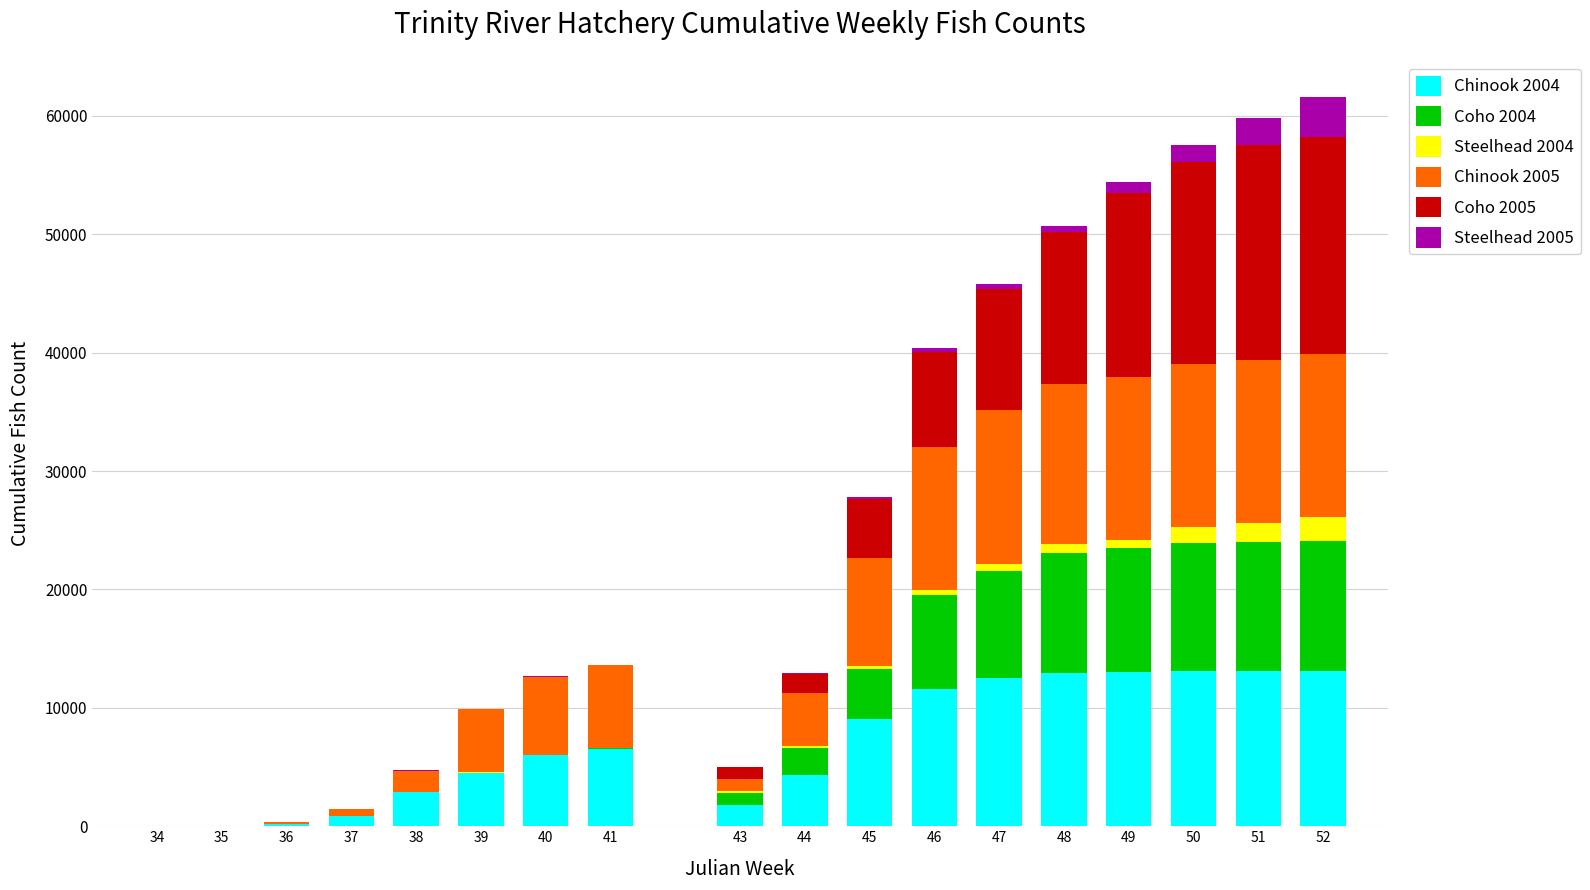

What is the difference between the Coho 2005 values at 49 and 37?

15531